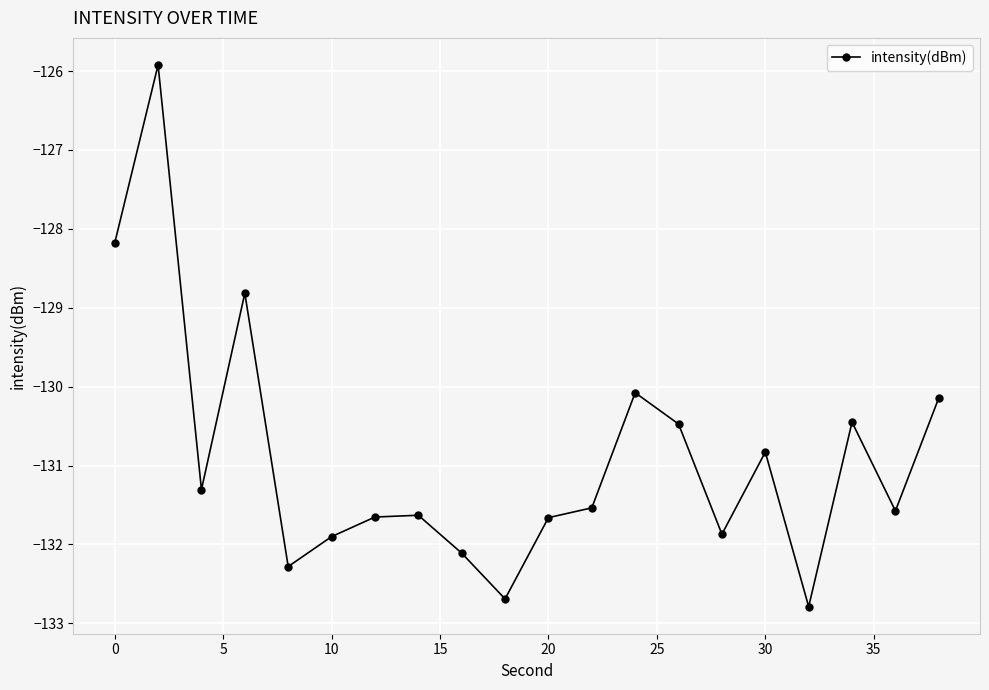

What is the smallest value displayed?

-132.8